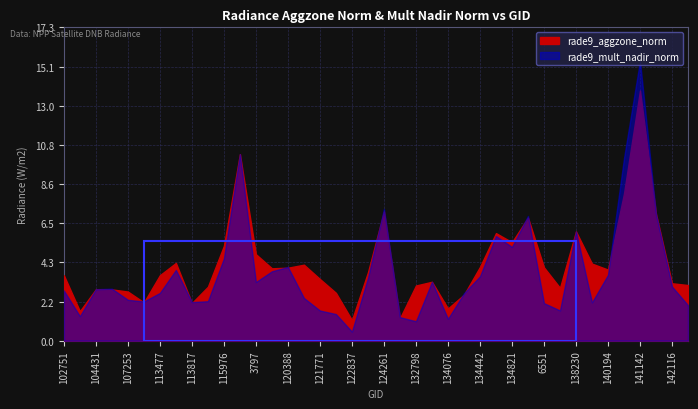

What is the value of the rade9_mult_nadir_norm point at the 10th from the left?

2.2